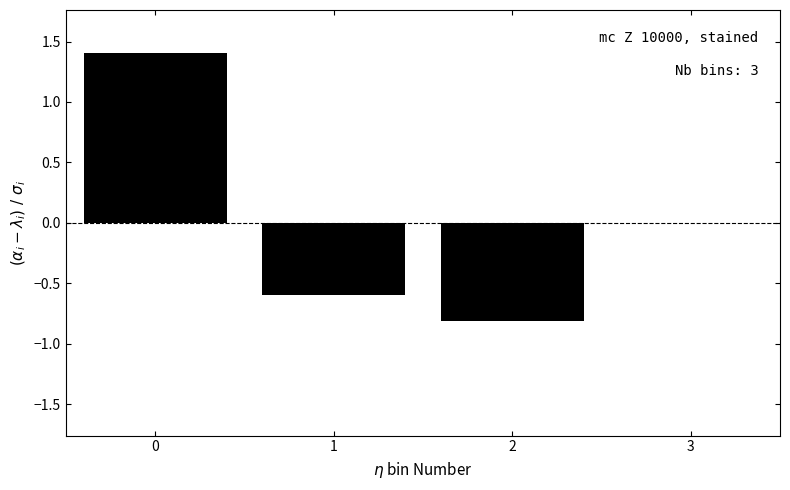

Reading right to left, transcribe all the data shown in this chart.

-0.8	-0.6	1.4